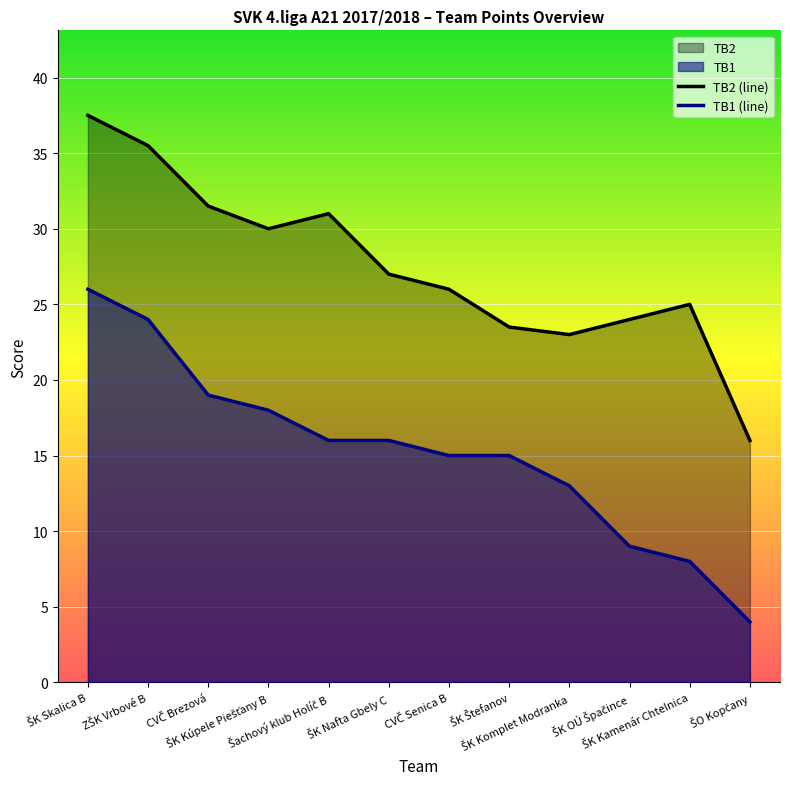

What is the difference between the highest and lowest values at ZŠK Vrbové B?

11.5